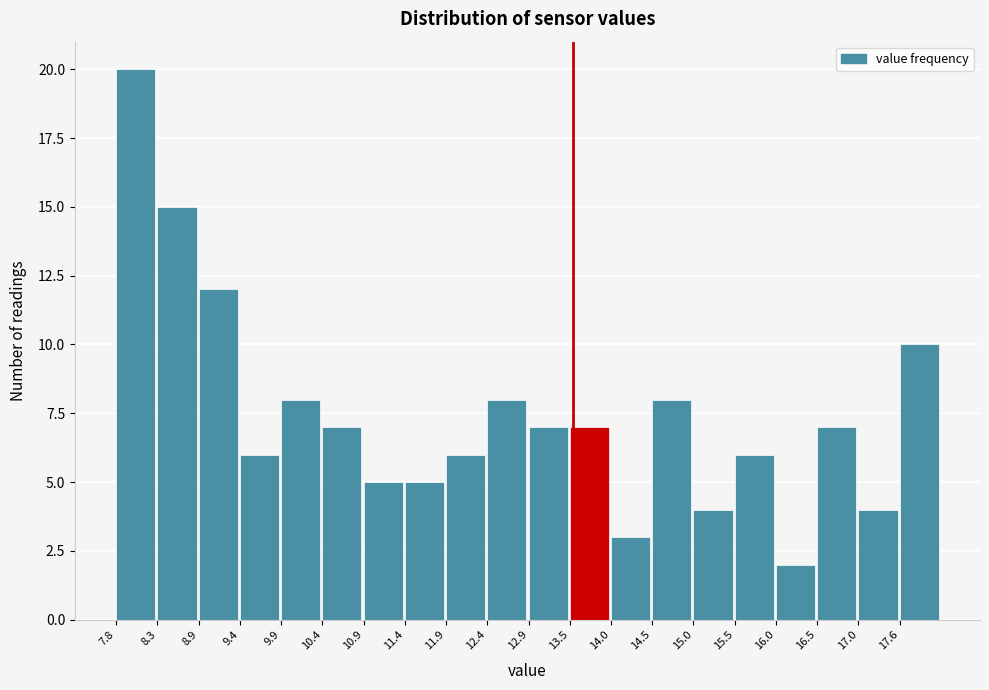

Which range on the x-axis has the tallest bar?

7.8 to 8.3